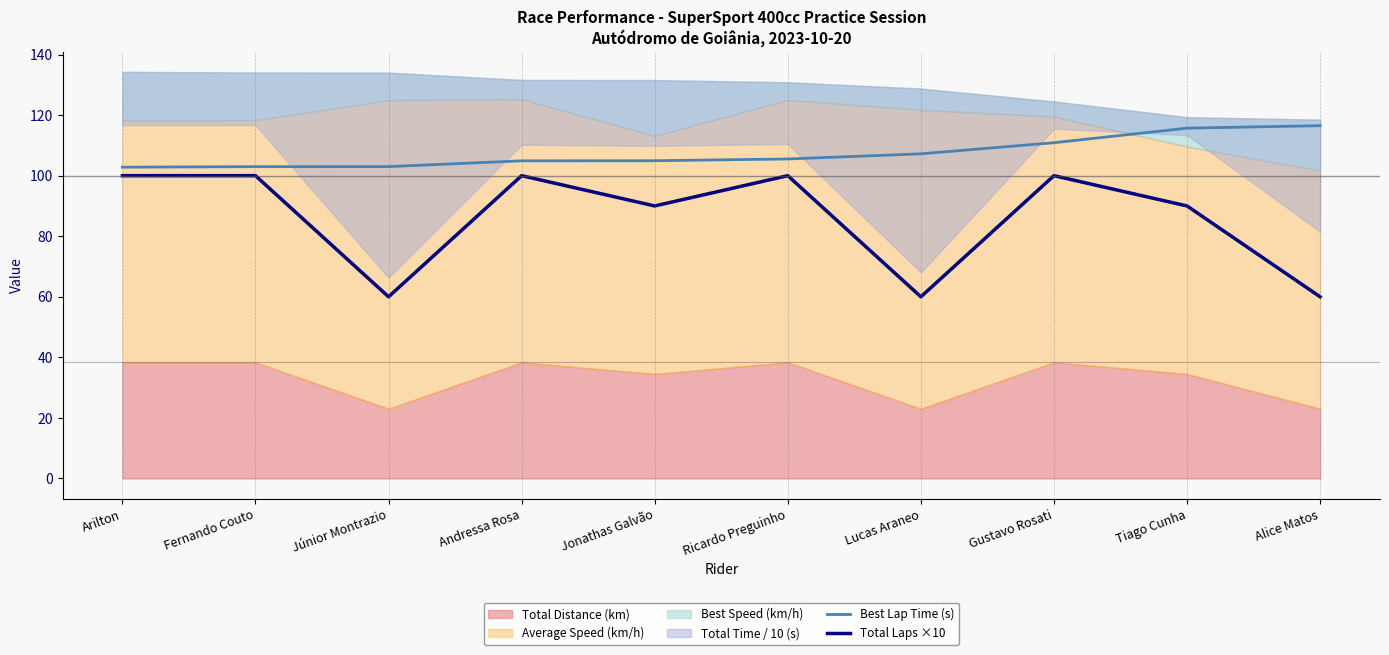

What is the average value of the Best Lap Time (s) series?

107.4